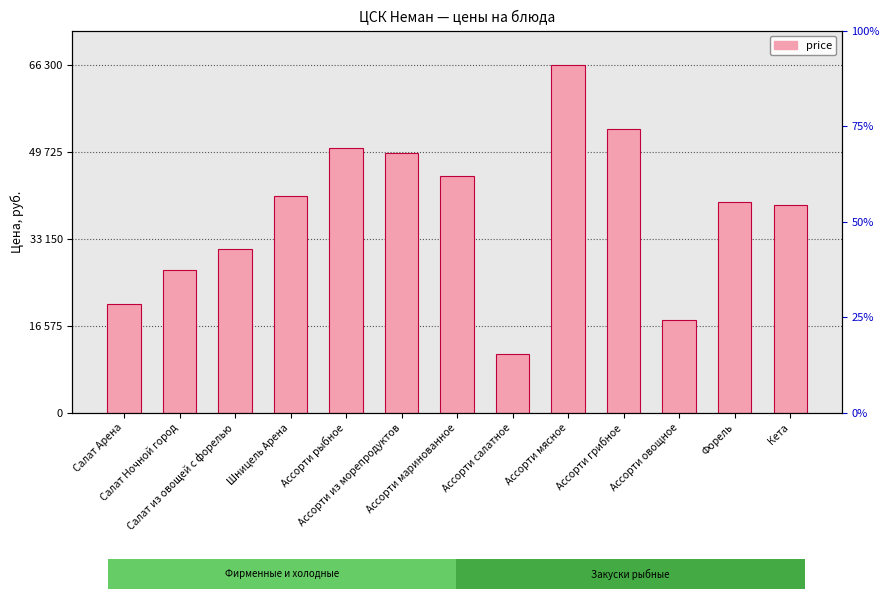

Reading left to right, extract all data points from this chart.

20800	27200	31200	41400	50600	49500	45200	11200	66300	54200	17600	40300	39600